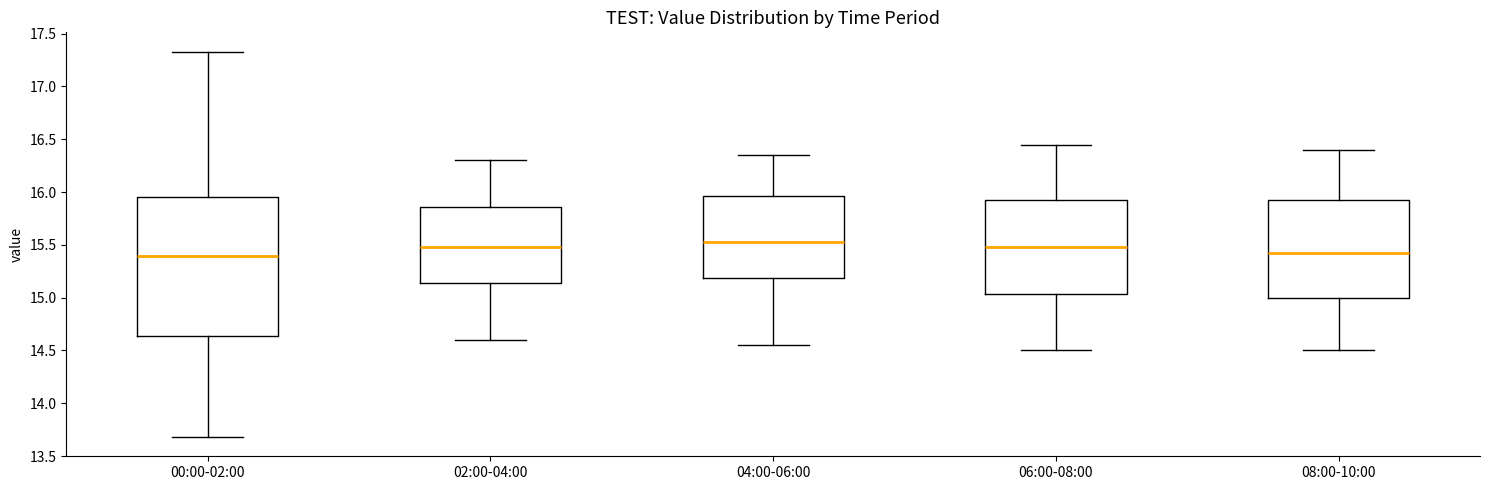

Which box is the tallest, from its lower edge to its upper edge?

00:00-02:00